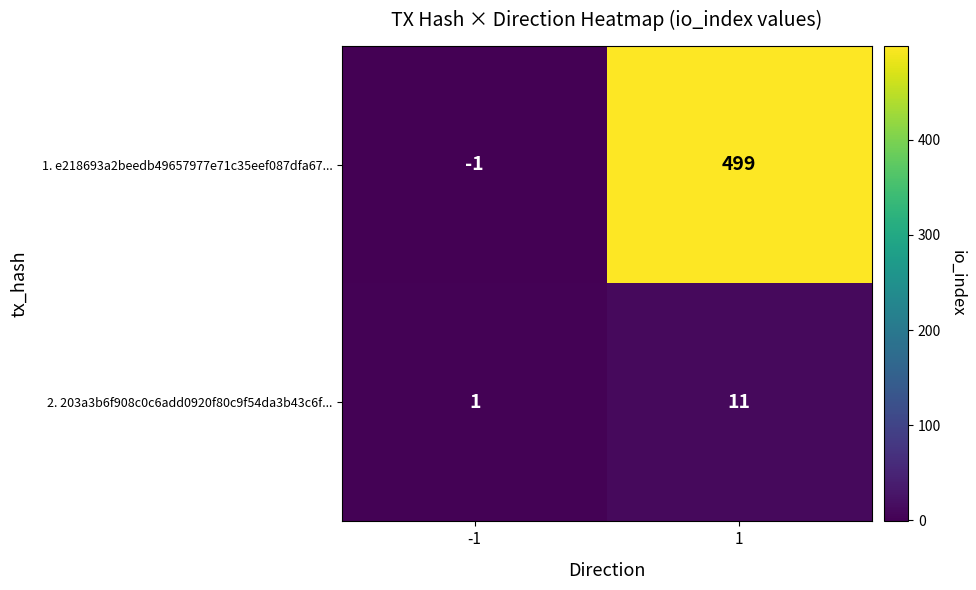

What is the sum of the 1. e218693a2beedb49657977e71c35eef087dfa67... values at 1 and -1?

498